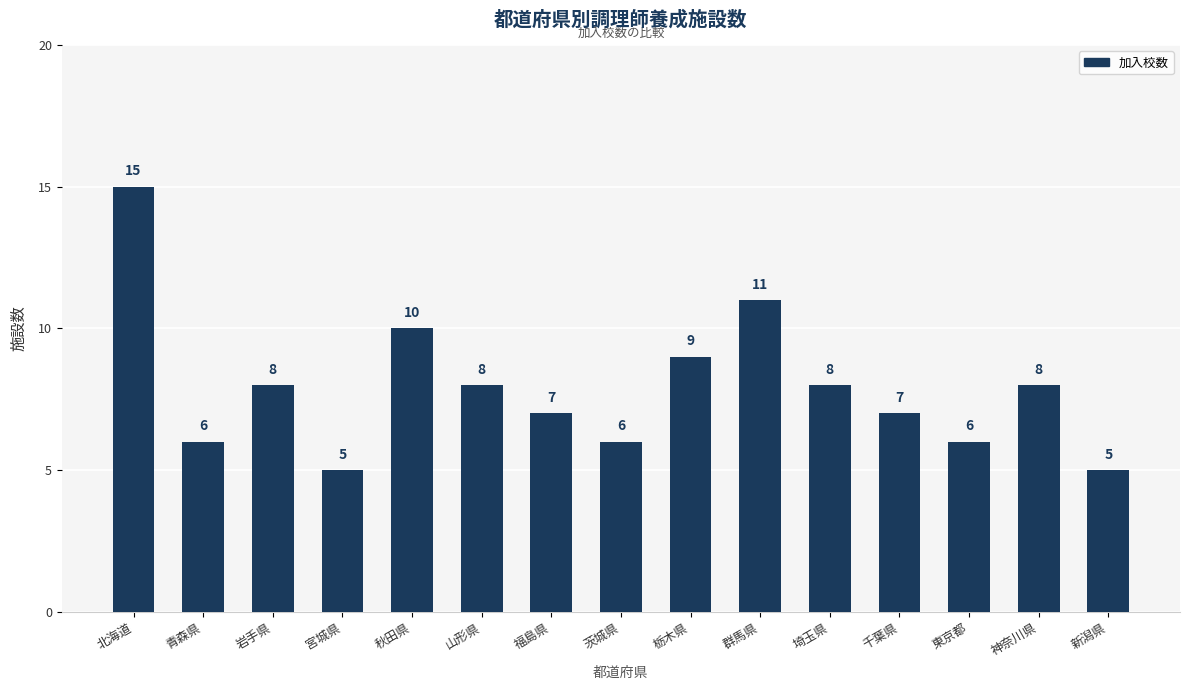

What is the label of the 12th bar from the right?

宮城県